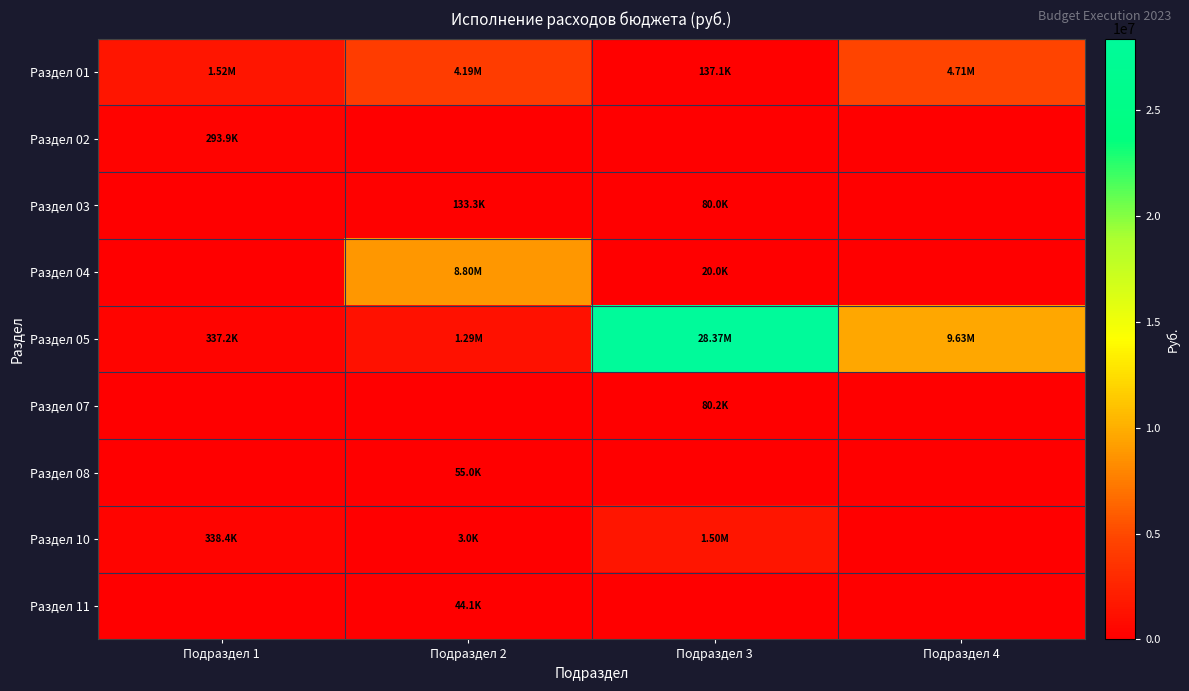

Reading left to right, extract all data points from this chart.

Раздел 01: Подраздел 1=1516292.0	Подраздел 2=4192614.0	Подраздел 3=137094.0	Подраздел 4=4713529.3
Раздел 02: Подраздел 1=293942.0	Подраздел 2=0.0	Подраздел 3=0.0	Подраздел 4=0.0
Раздел 03: Подраздел 1=0.0	Подраздел 2=133296.3	Подраздел 3=80004.2	Подраздел 4=0.0
Раздел 04: Подраздел 1=0.0	Подраздел 2=8795454.4	Подраздел 3=20000.0	Подраздел 4=0.0
Раздел 05: Подраздел 1=337234.5	Подраздел 2=1293807.9	Подраздел 3=28366081.5	Подраздел 4=9626057.9
Раздел 07: Подраздел 1=0.0	Подраздел 2=0.0	Подраздел 3=80200.0	Подраздел 4=0.0
Раздел 08: Подраздел 1=0.0	Подраздел 2=55000.0	Подраздел 3=0.0	Подраздел 4=0.0
Раздел 10: Подраздел 1=338431.7	Подраздел 2=3000.0	Подраздел 3=1499914.2	Подраздел 4=0.0
Раздел 11: Подраздел 1=0.0	Подраздел 2=44100.0	Подраздел 3=0.0	Подраздел 4=0.0